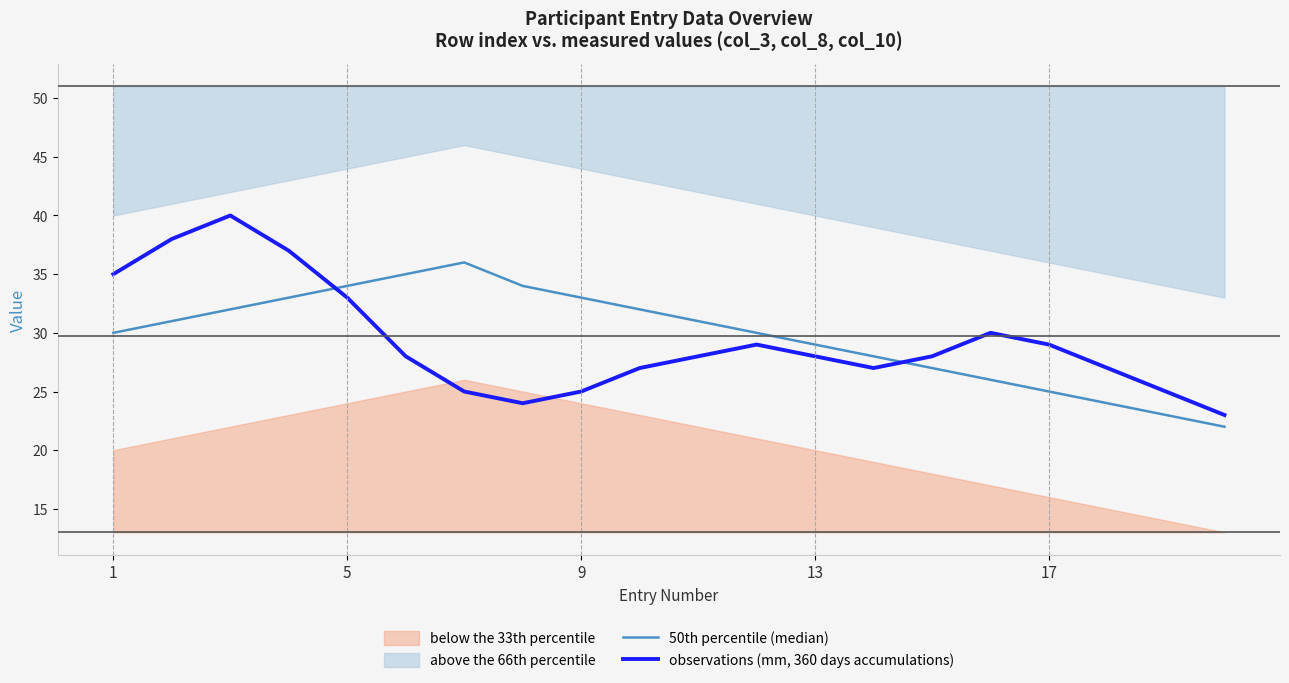

Between 13 and 17, which series saw the biggest shift?

50th percentile (median)